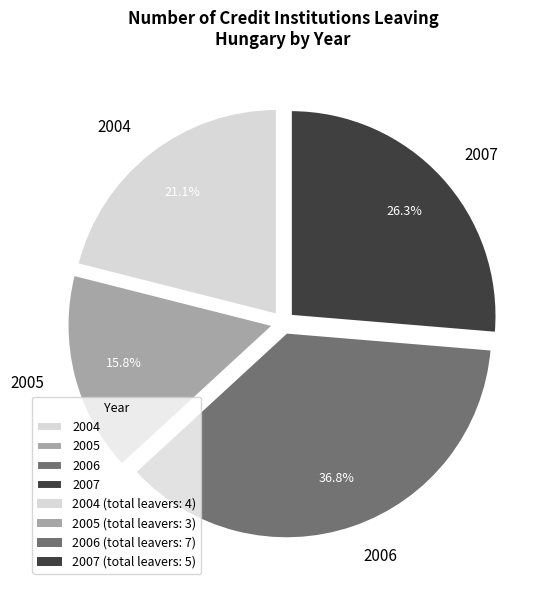

How many slices are in this pie chart?

4